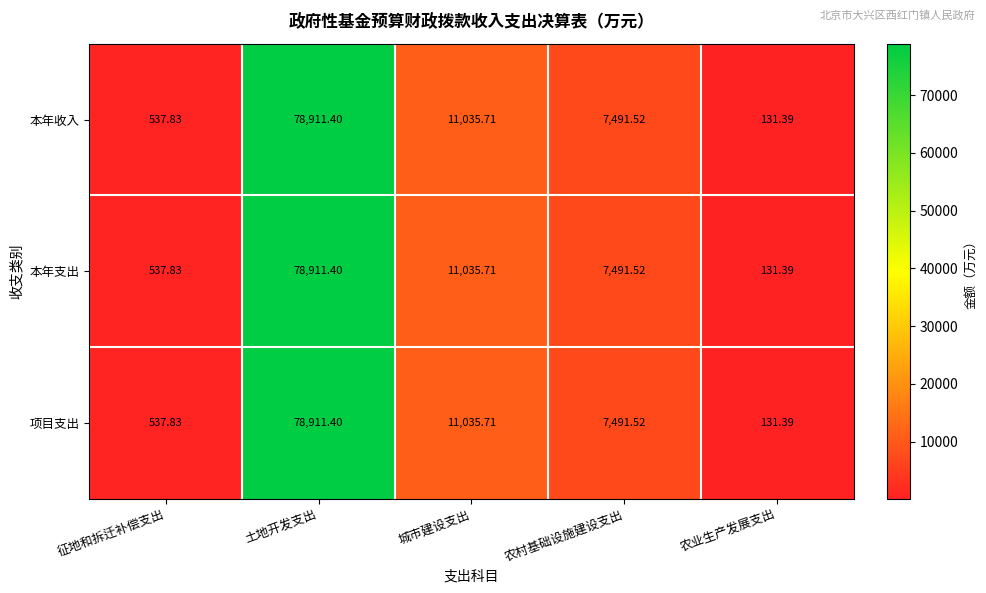

At which label is 本年收入 closest to 39521?

城市建设支出